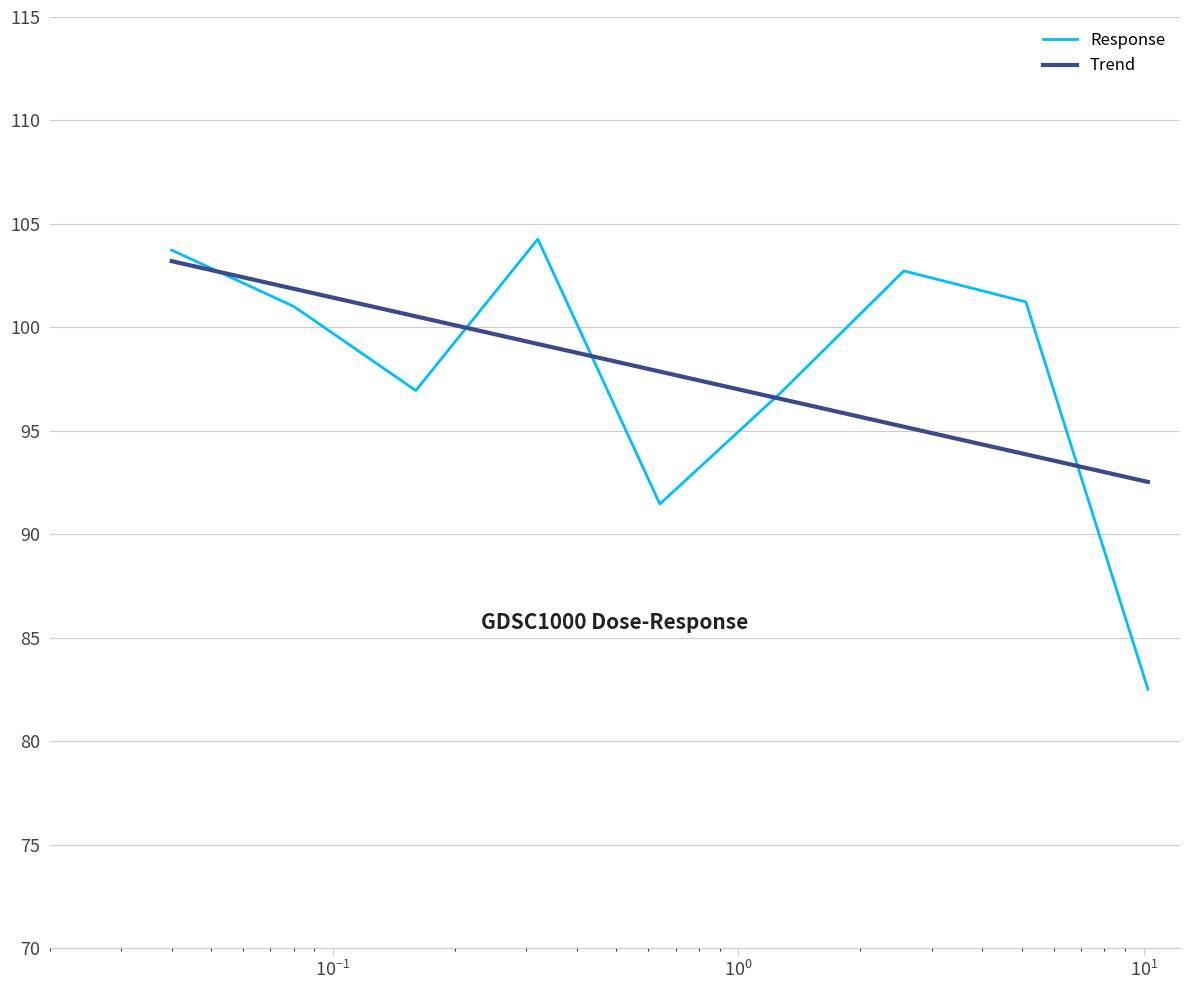

Reading left to right, what are all the values shown in this chart?

Response: 103.7	101.0	96.9	104.3	91.5	96.9	102.7	101.2	82.5
Trend: 103.2	101.9	100.5	99.2	97.9	96.5	95.2	93.9	92.5